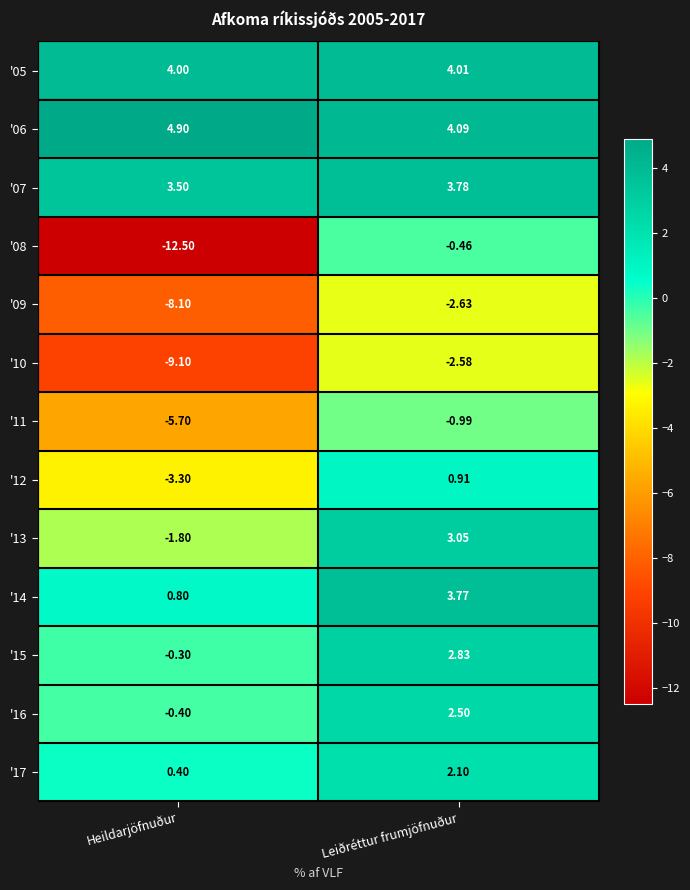

At which category is the sum across all series the highest?

Leiðréttur frumjöfnuður